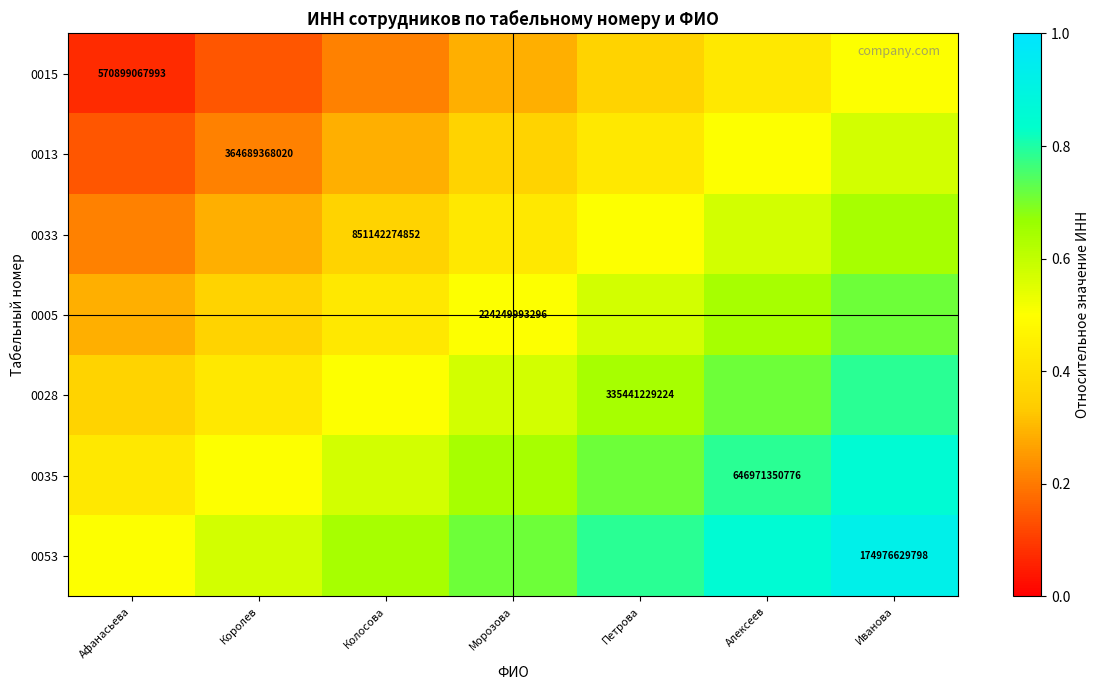

What is the spread (max minus min) of values at Алексеев?

0.4